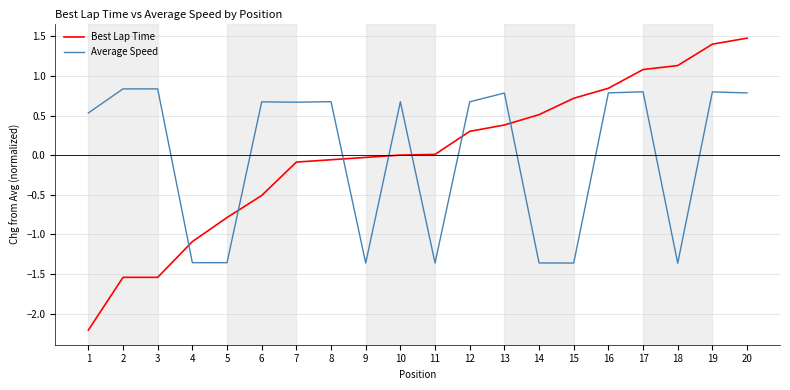

Is it true that Best Lap Time equals -0.1 at 7?

True